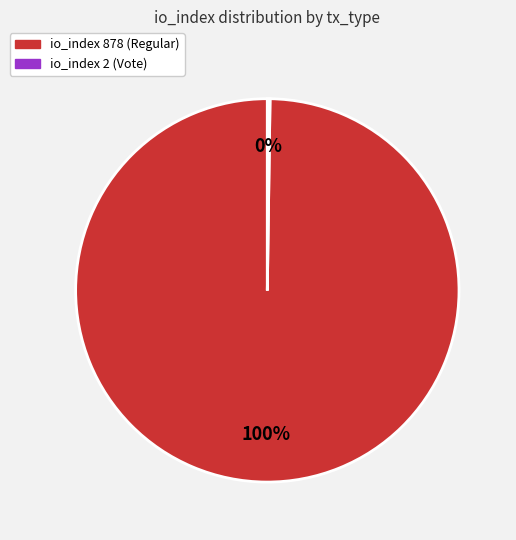

To the nearest percent, what percentage of the pie is io_index 878 (Regular)?

100%